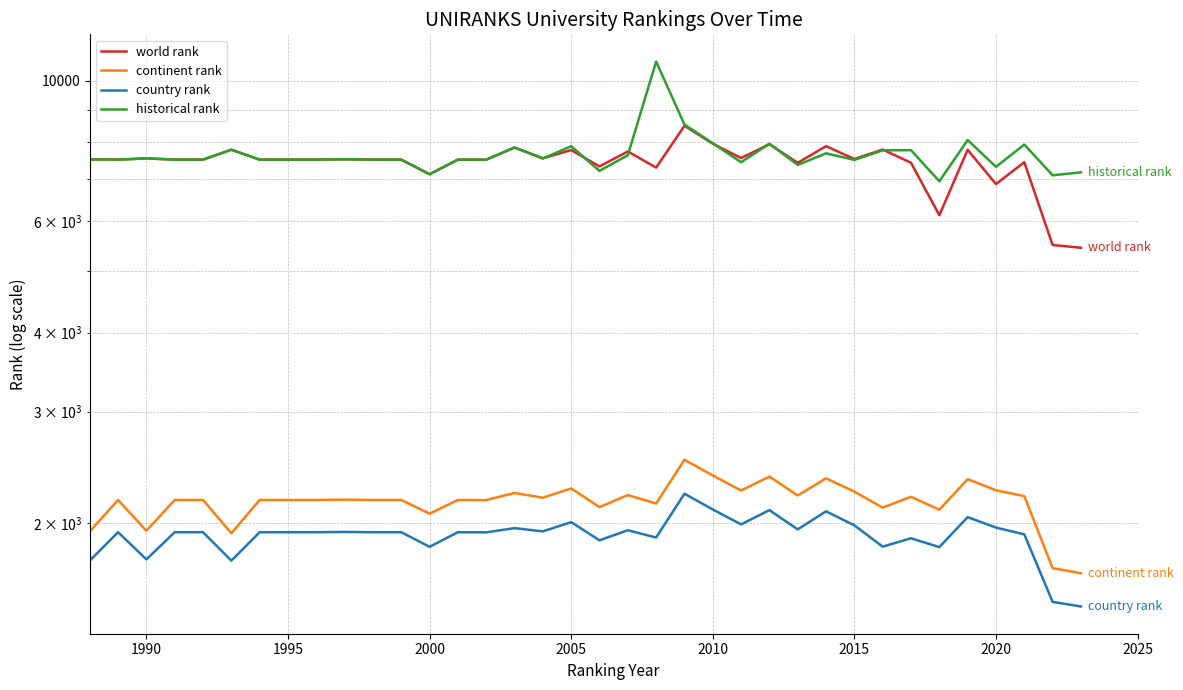

Which series has the largest total across all categories?

historical rank